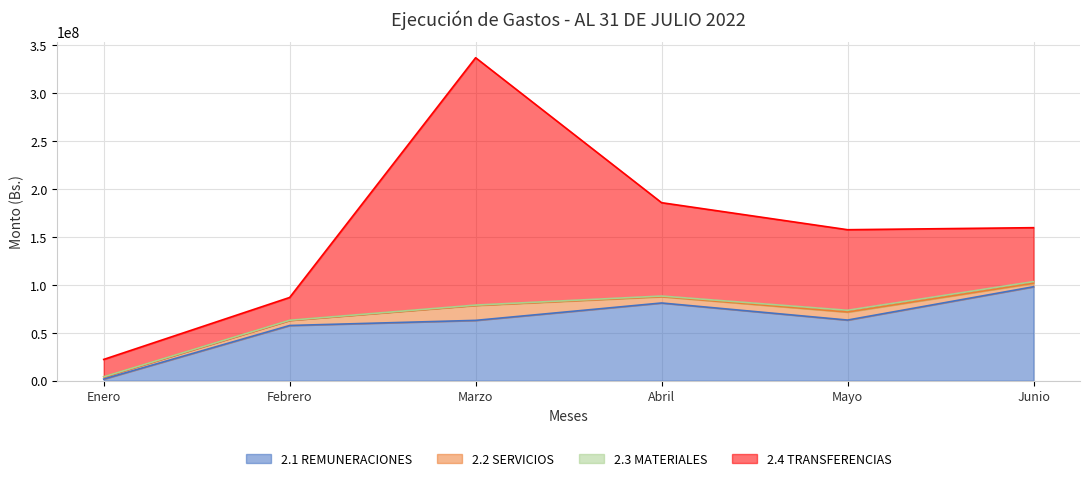

How many data points does each series have?

6